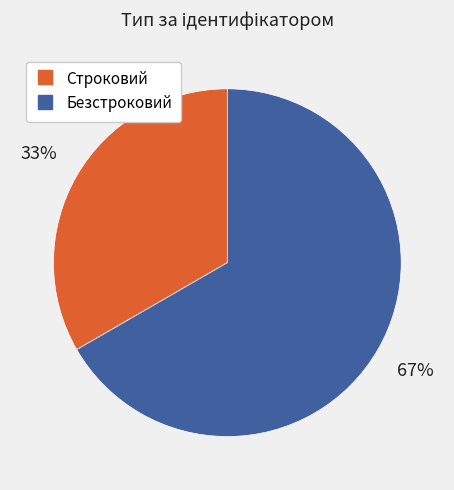

Combined, do Безстроковий and Строковий account for over 50%?

Yes